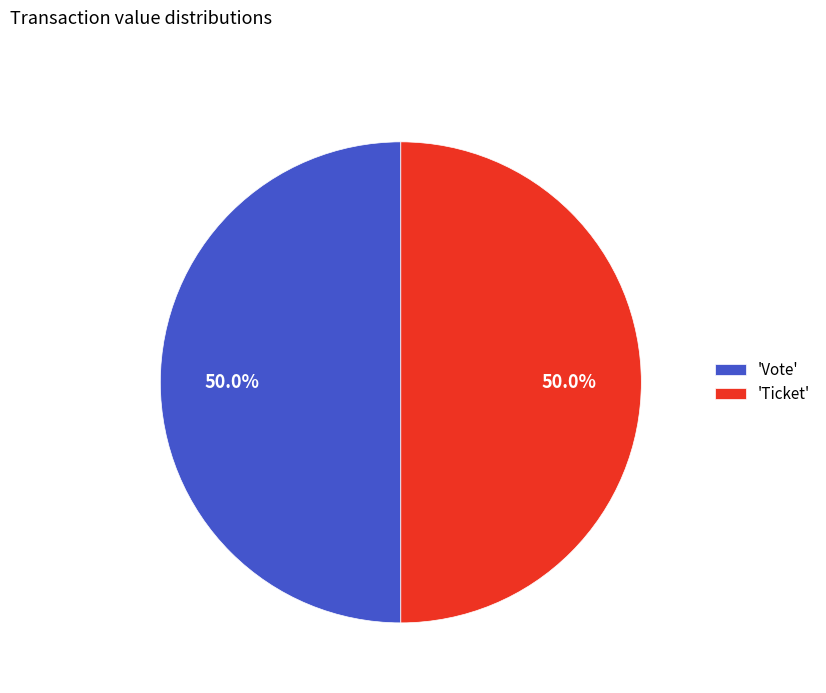

What is the ratio of the value at 'Ticket' to the value at 'Vote'?

1.0